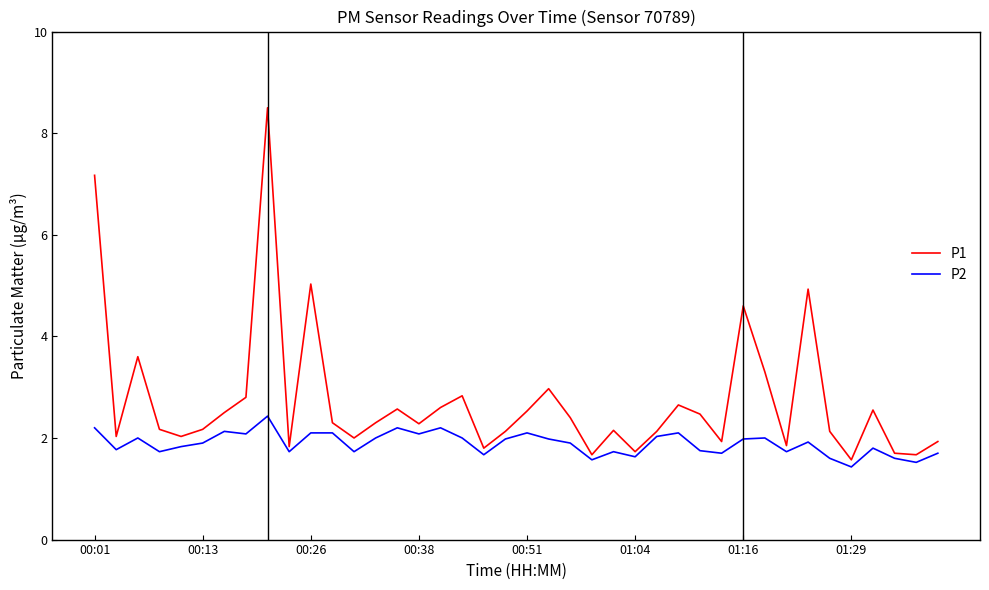

Rank the series by their maximum value, from highest to lowest.

P1, P2